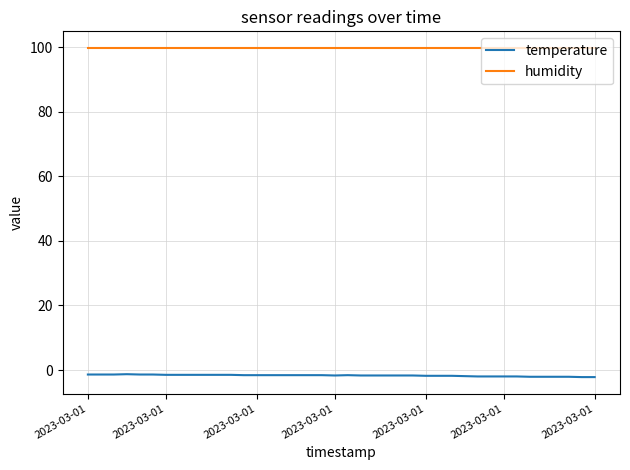

True or false: temperature and humidity intersect in this chart.

False